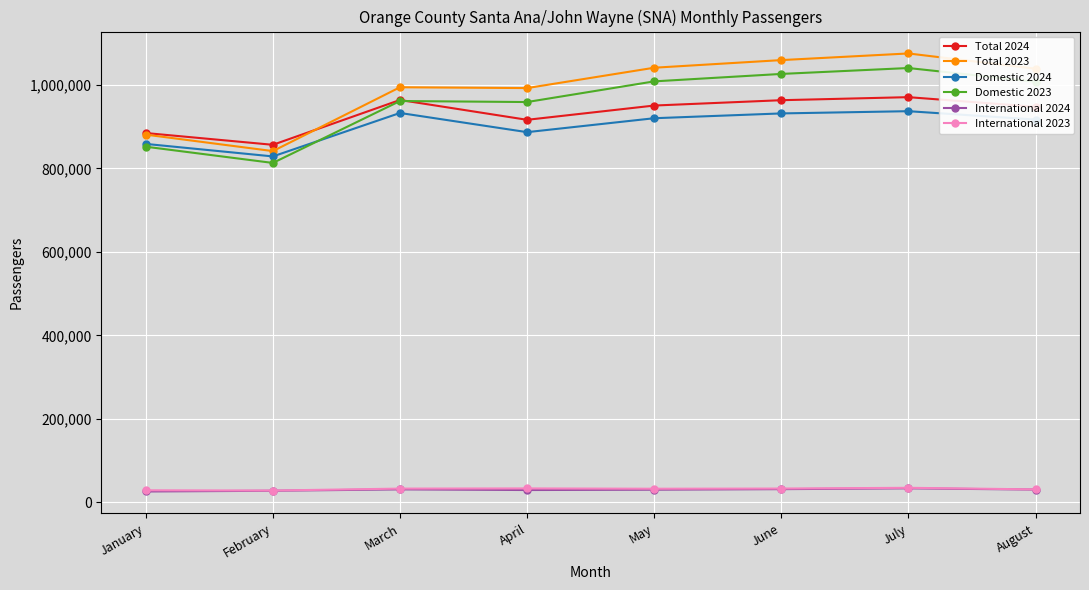

What is the value of the Domestic 2023 point at the 8th from the left?

1007798